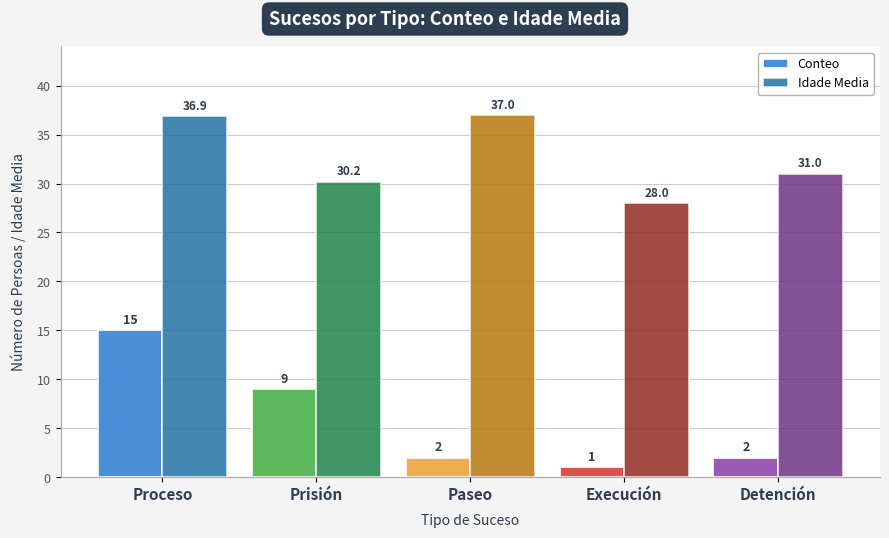

What is the sum of all Conteo values?

29.0